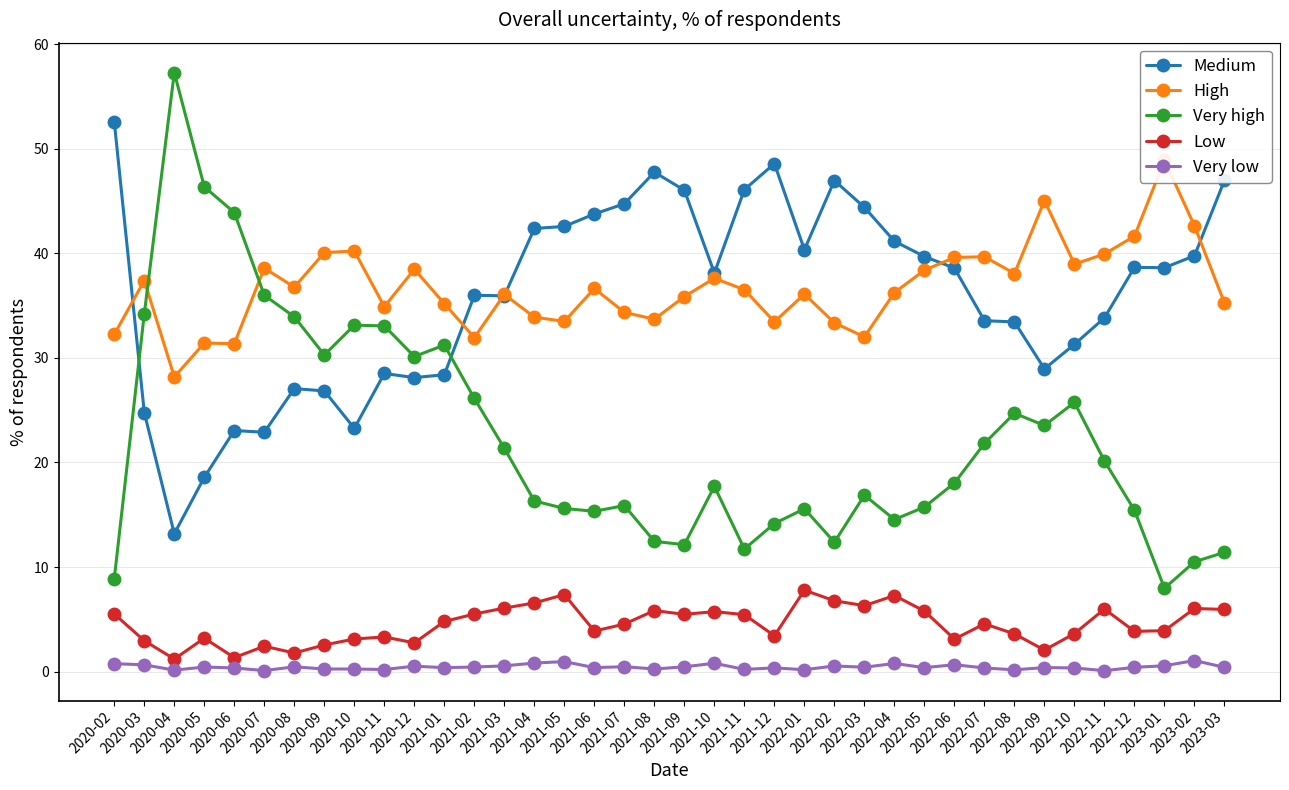

Which series has the largest range (max minus min)?

Very high